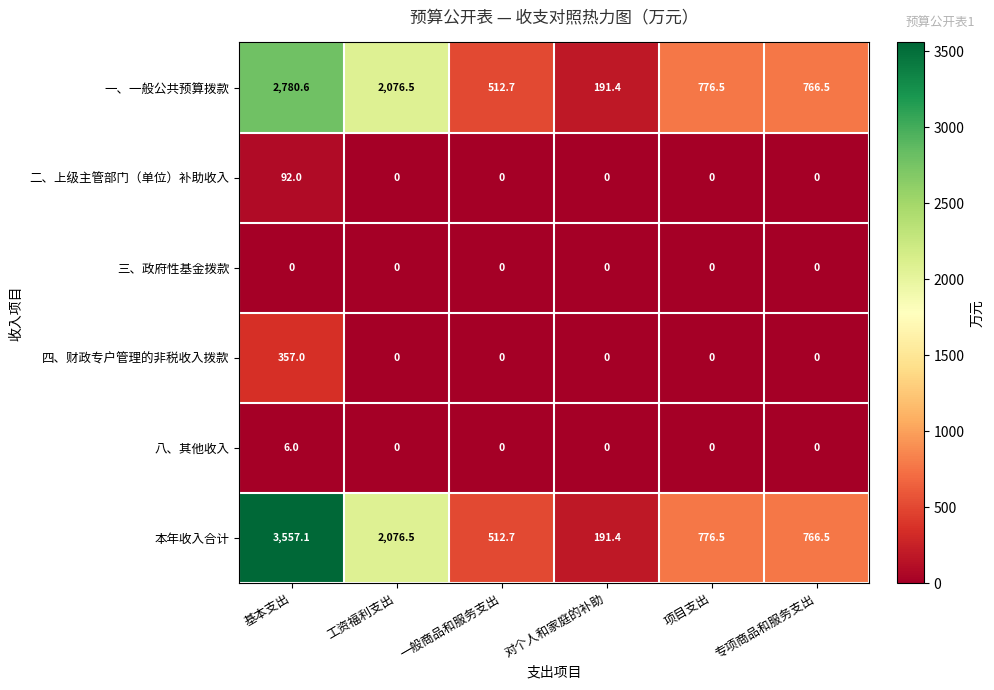

Which series has the largest range (max minus min)?

本年收入合计